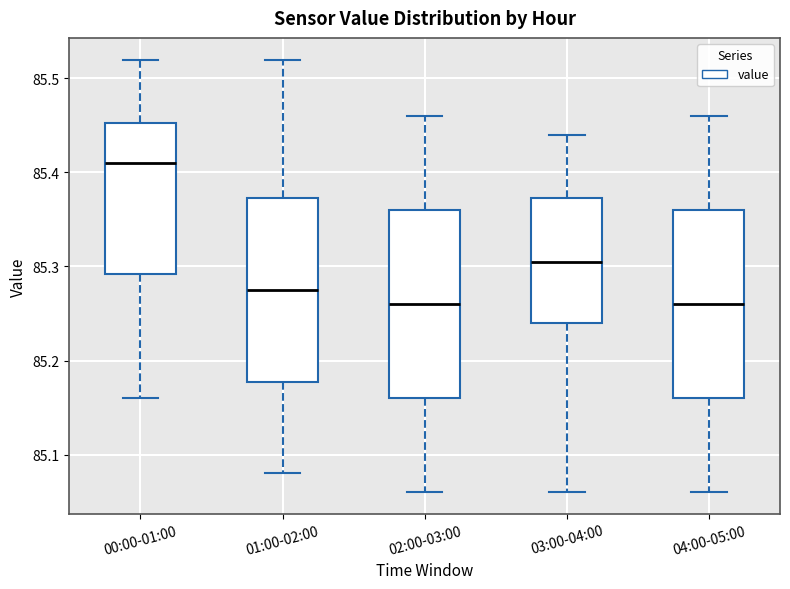

Where does the lower whisker of the box for 01:00-02:00 end on the y-axis? The values are not printed on the chart, so give them approximately, as read against the axis.

85.08